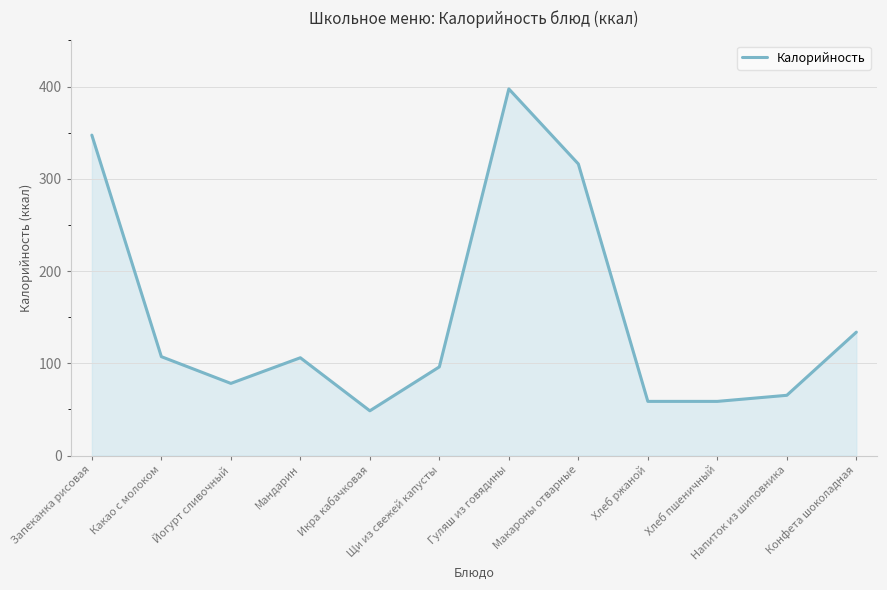

Is it true that the value at Конфета шоколадная is 133.8?

True